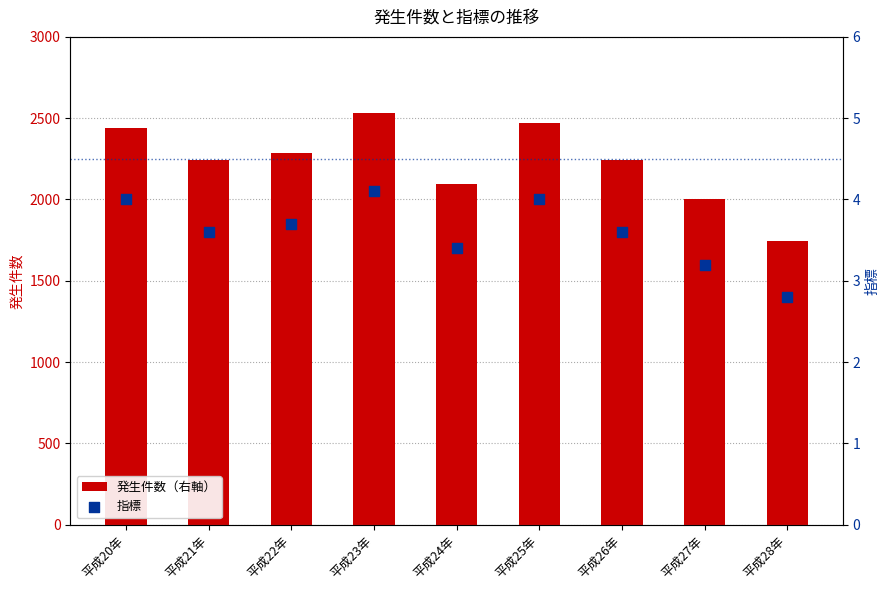

Which series has the largest Y range (max minus min)?

発生件数（右軸）